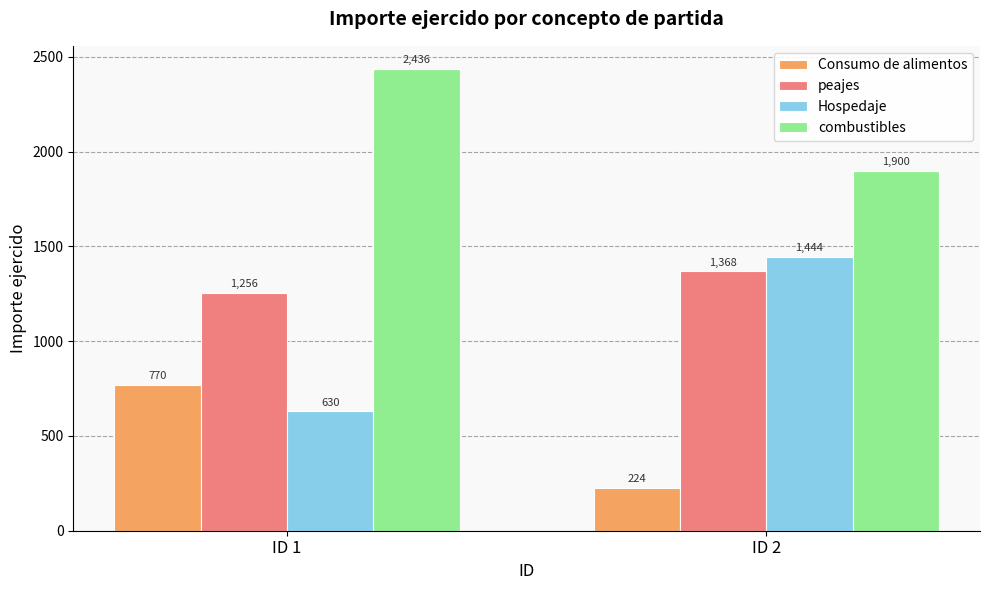

List the series in order of their overall mean, highest first.

combustibles, peajes, Hospedaje, Consumo de alimentos